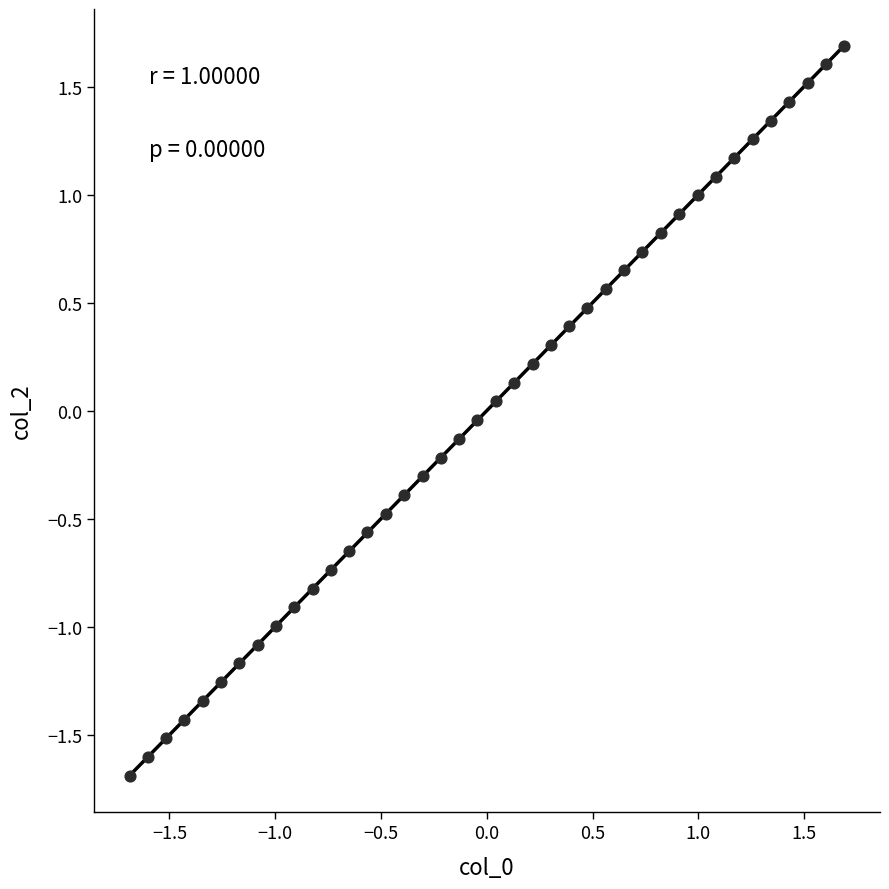

What is the range of Y values (max minus min)?

3.4